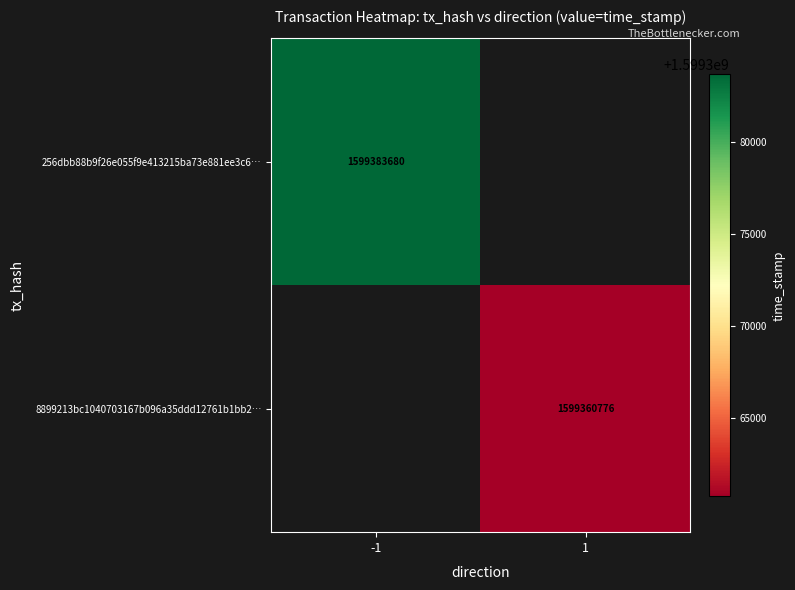

Is the value of 256dbb88b9f26e055f9e413215ba73e881ee3c6… at -1 greater than the value of 8899213bc1040703167b096a35ddd12761b1bb2… at 1?

Yes